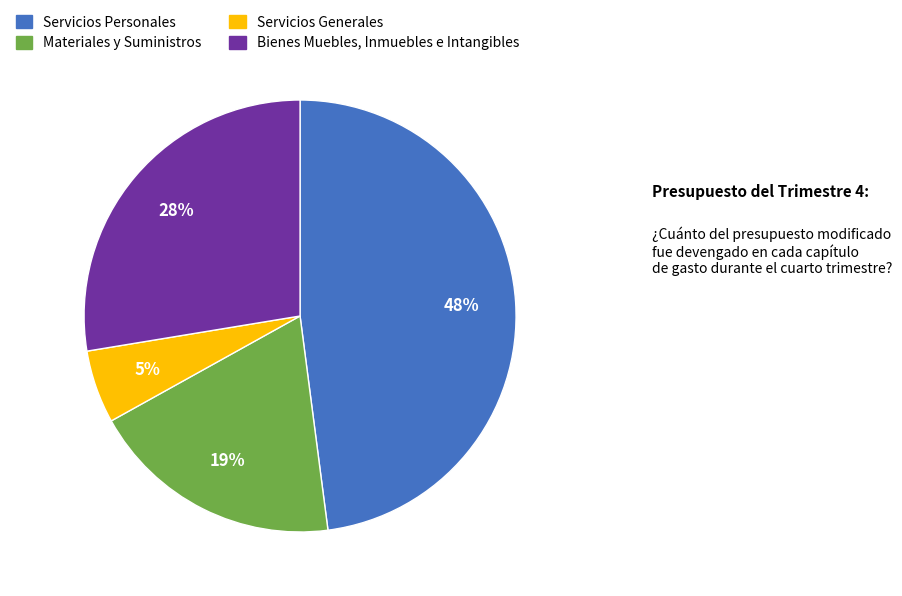

Does any single category account for the majority?

No